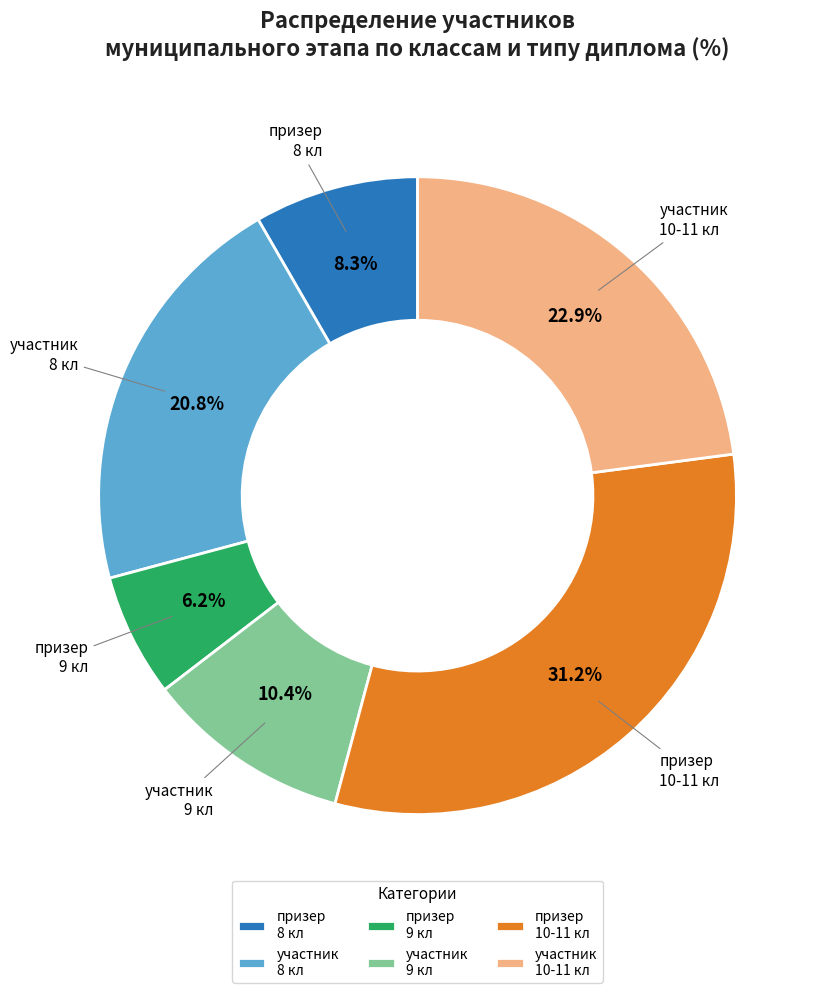

Count the number of slices in the pie.

6